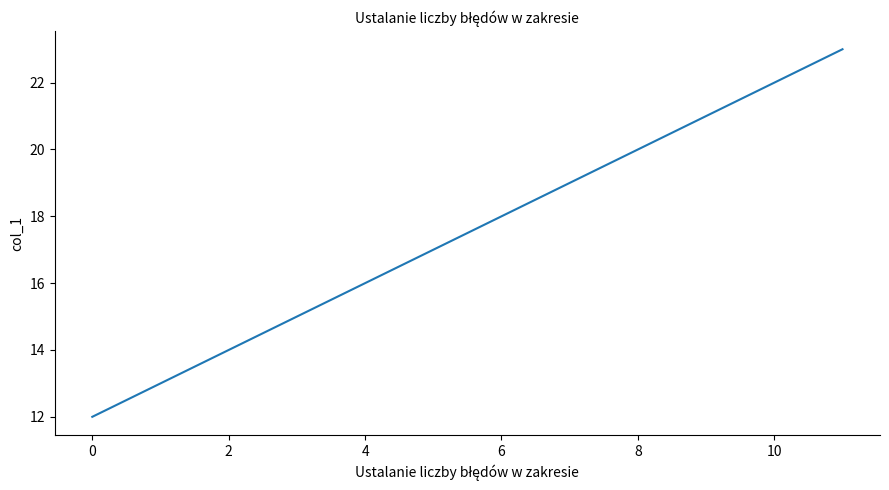

What is the maximum value shown in the chart?

23